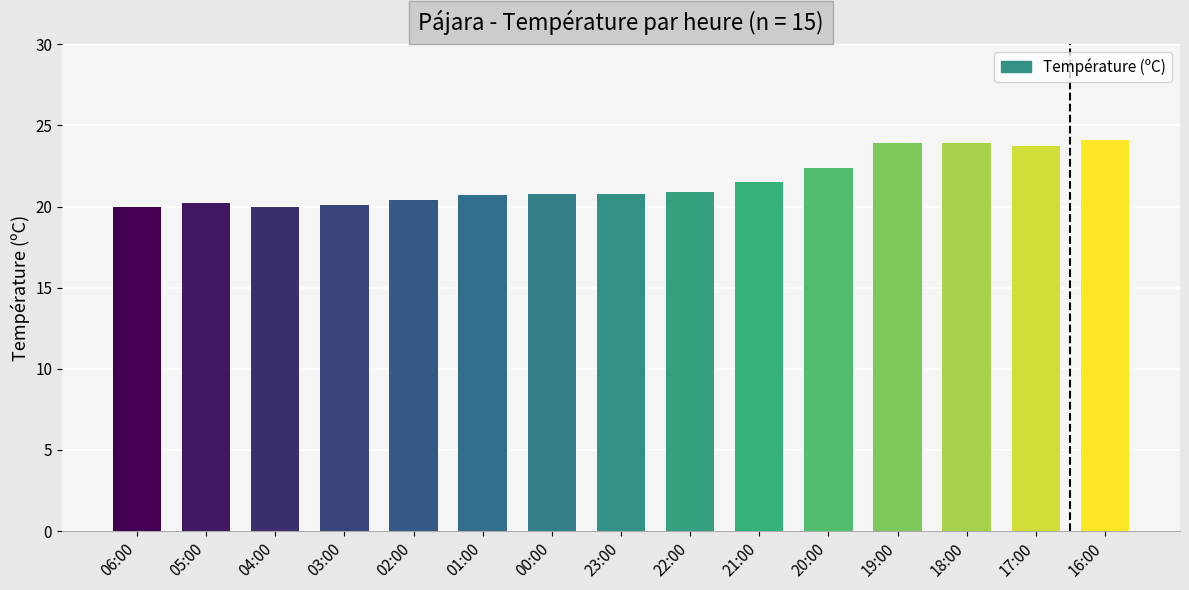

Which has a higher value, 03:00 or 16:00?

16:00